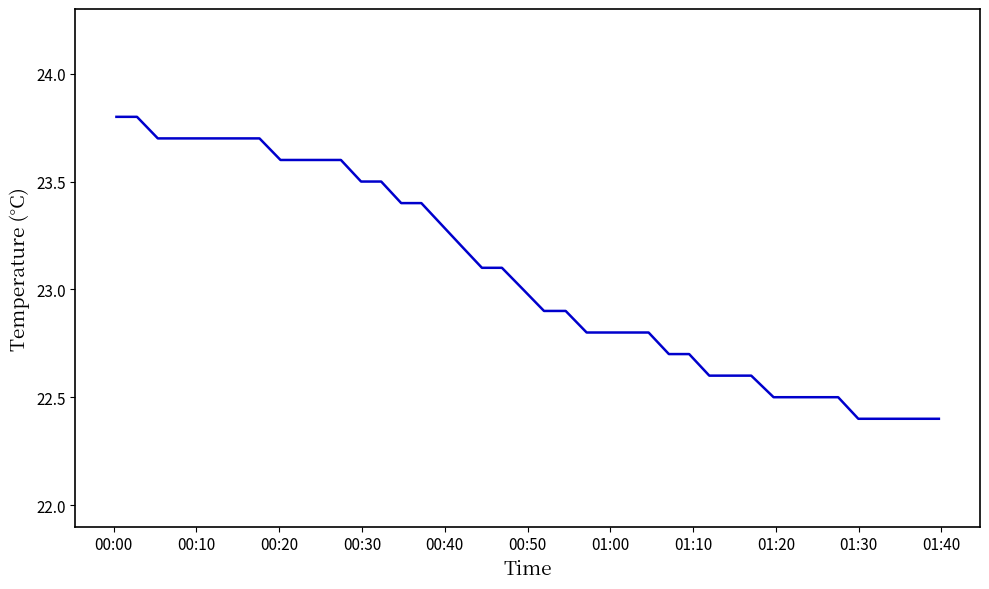

What is the smallest value displayed?

22.4